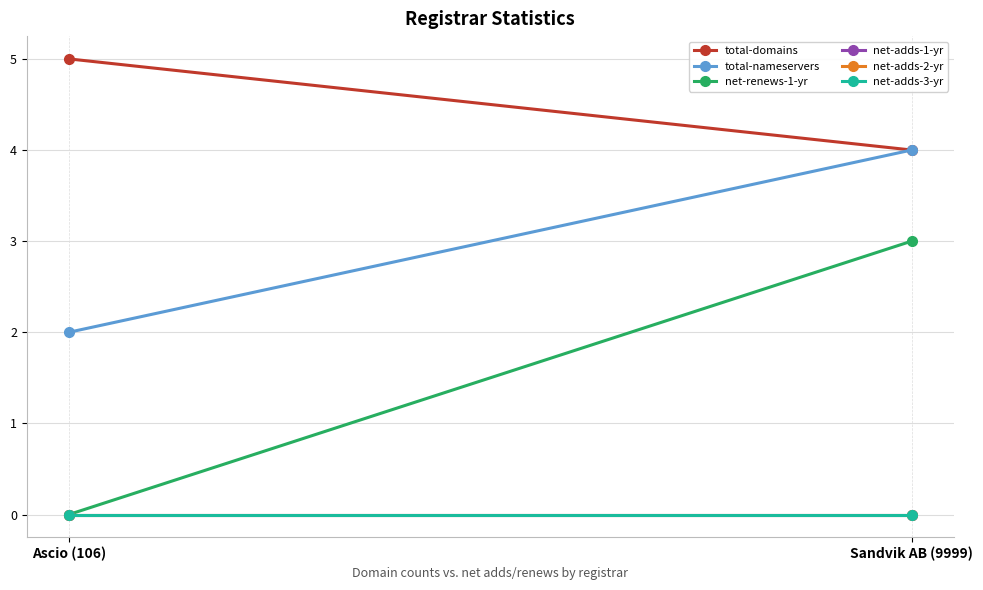

How many series are shown in this chart?

6